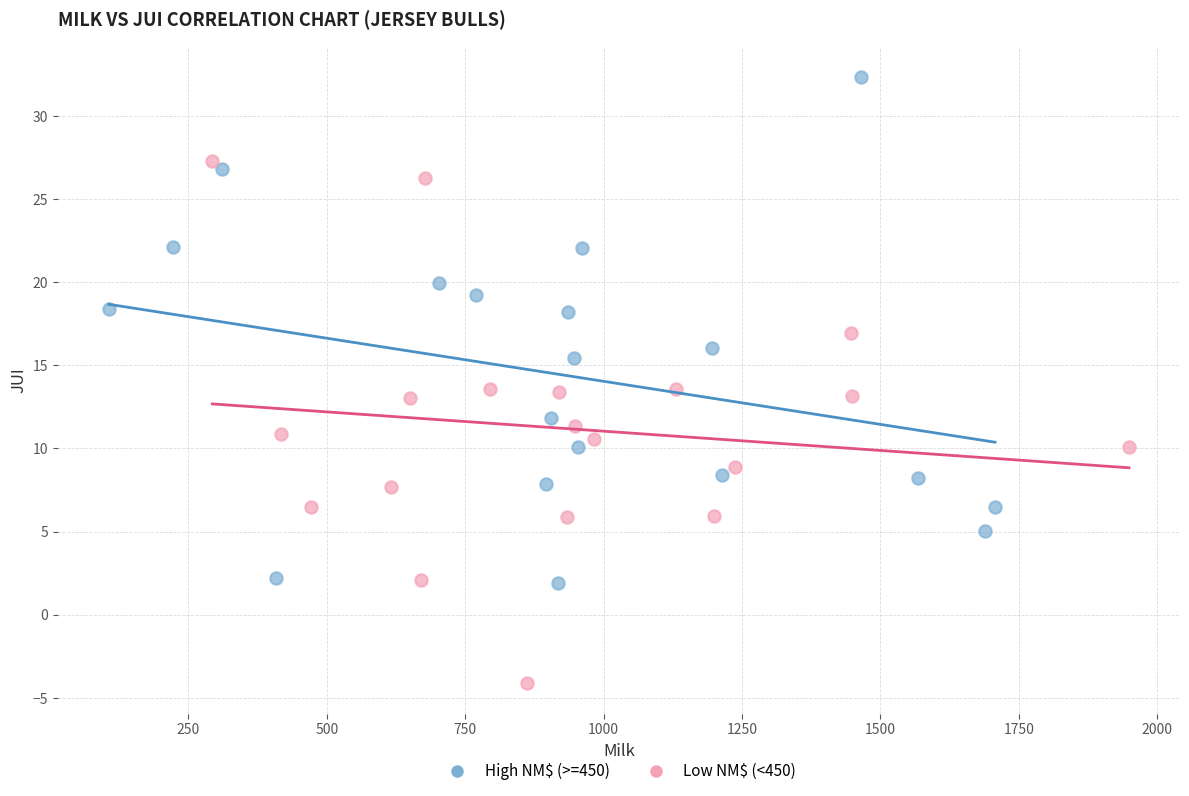

Which series has the largest Y range (max minus min)?

Low NM$ (<450)